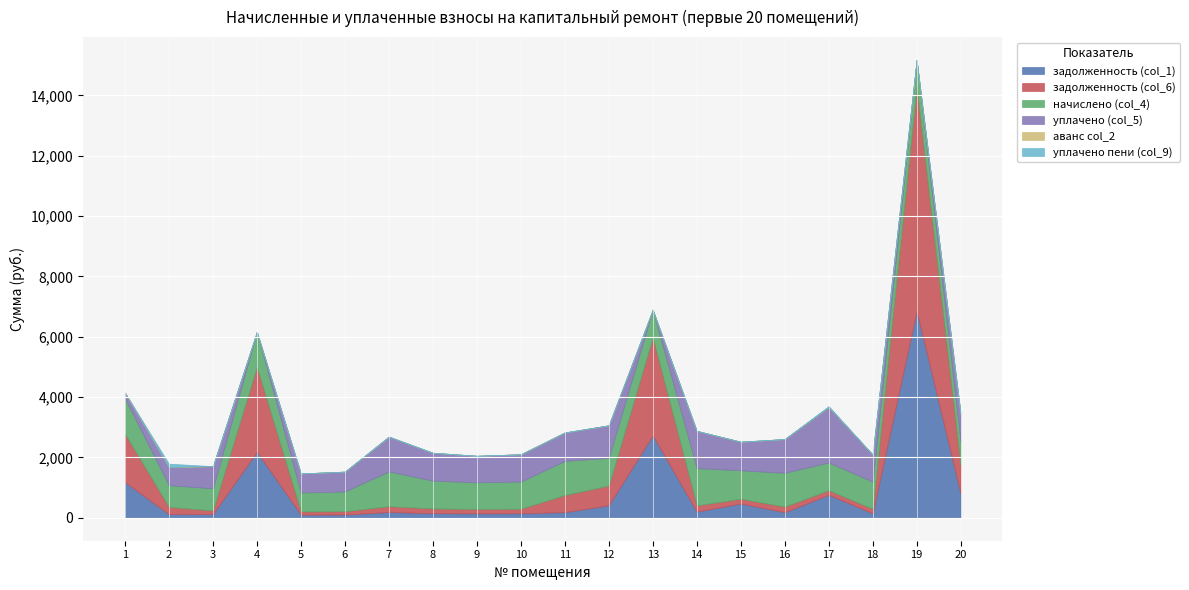

What is the value of the задолженность (col_1) point at the 13th from the left?

2730.7